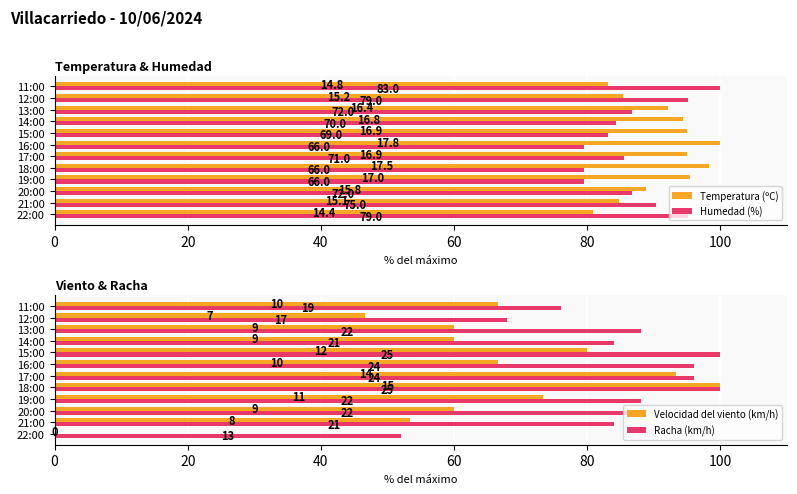

The Racha (km/h) series shows 24.0 at 17:00. True or false?

False